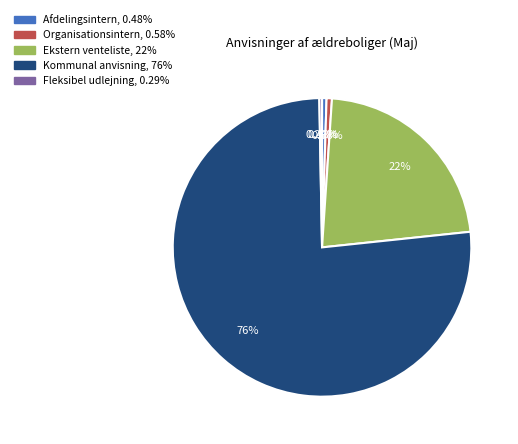

Is there any slice that represents more than half of the pie?

Yes